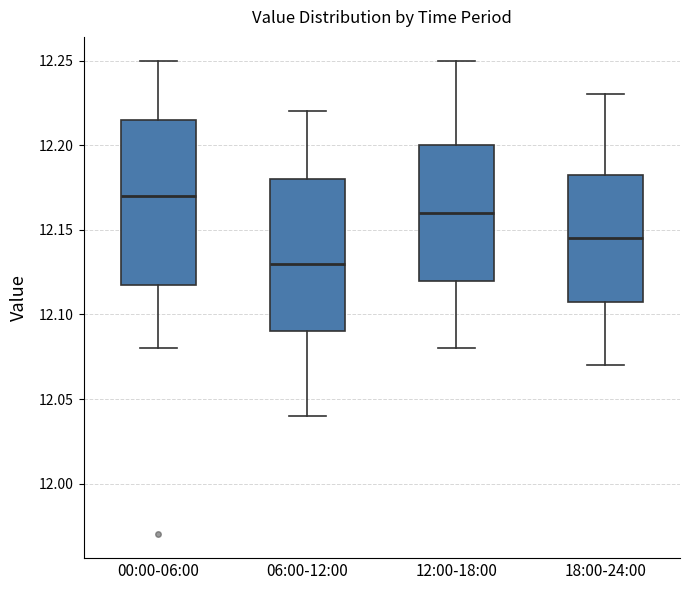

Reading left to right, transcribe this box plot: for each box, give where its median line is, the range the box spans, and where its two whiskers end, as read against the y-axis. The values are not printed on the chart, so give them approximately, as read against the axis.

00:00-06:00: median 12.170, box 12.120 to 12.215, whiskers 12.080 to 12.250
06:00-12:00: median 12.130, box 12.090 to 12.180, whiskers 12.040 to 12.220
12:00-18:00: median 12.160, box 12.120 to 12.200, whiskers 12.080 to 12.250
18:00-24:00: median 12.145, box 12.110 to 12.185, whiskers 12.070 to 12.230